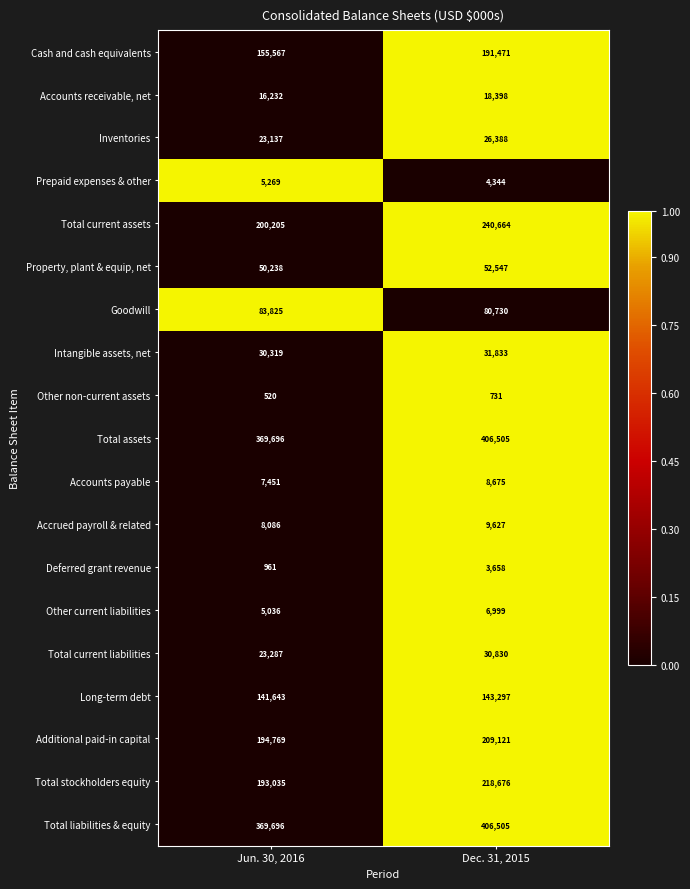

Between Jun. 30, 2016 and Dec. 31, 2015, which series saw the biggest shift?

Total current assets